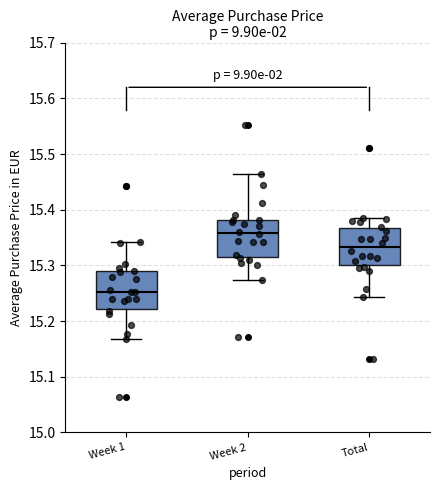

Which box's median line is the highest?

Week 2